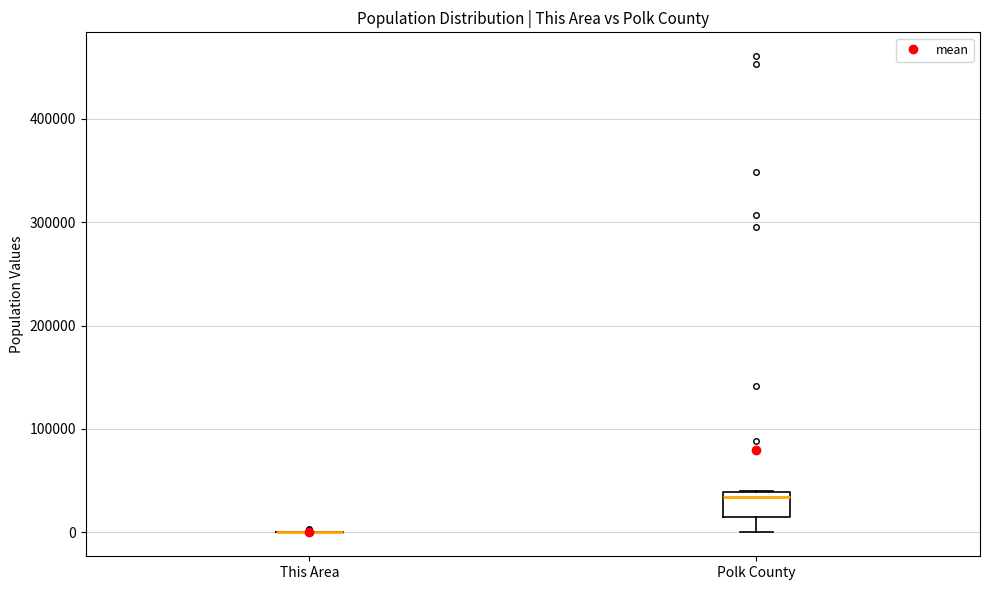

Which box is the tallest, from its lower edge to its upper edge?

Polk County